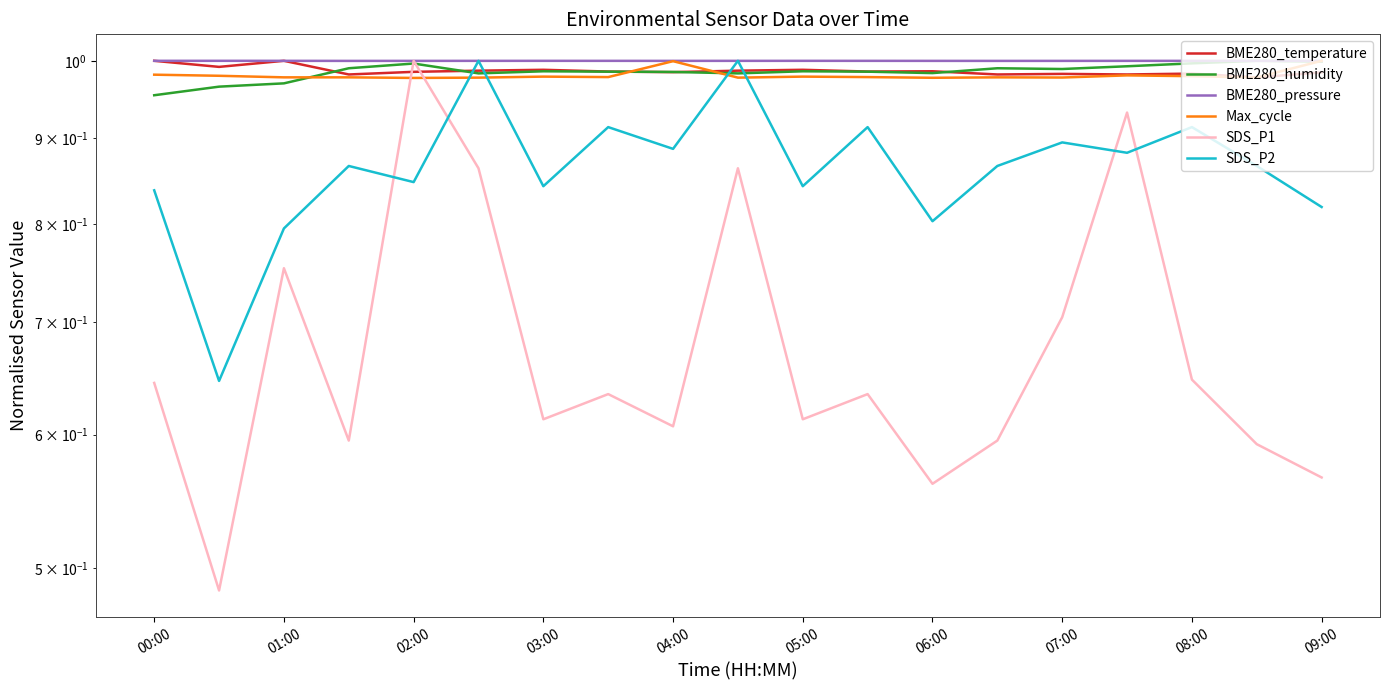

What is the value of the Max_cycle point at the 12th from the left?

1.0